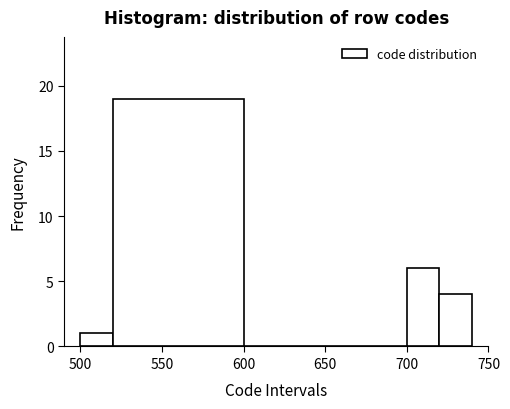

Which range on the x-axis has the tallest bar?

520 to 600